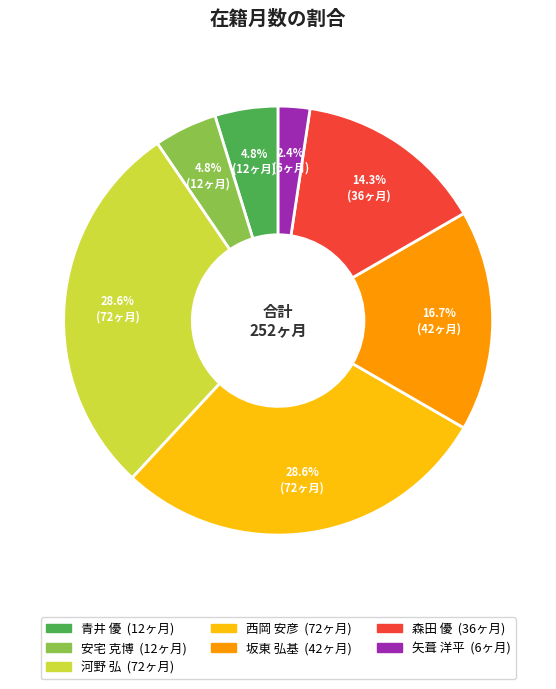

To the nearest percent, what is the combined percentage of 矢葺 洋平 and 坂東 弘基?

19%